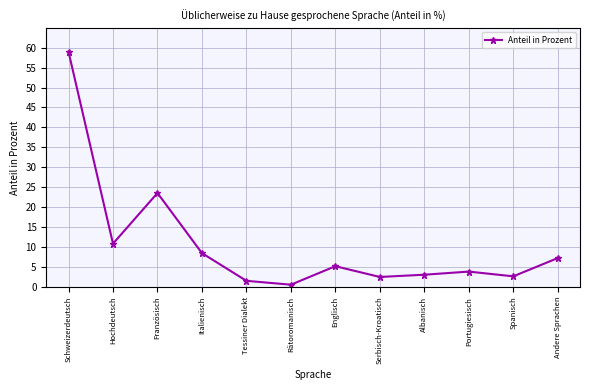

What position from the left is Andere Sprachen?

12